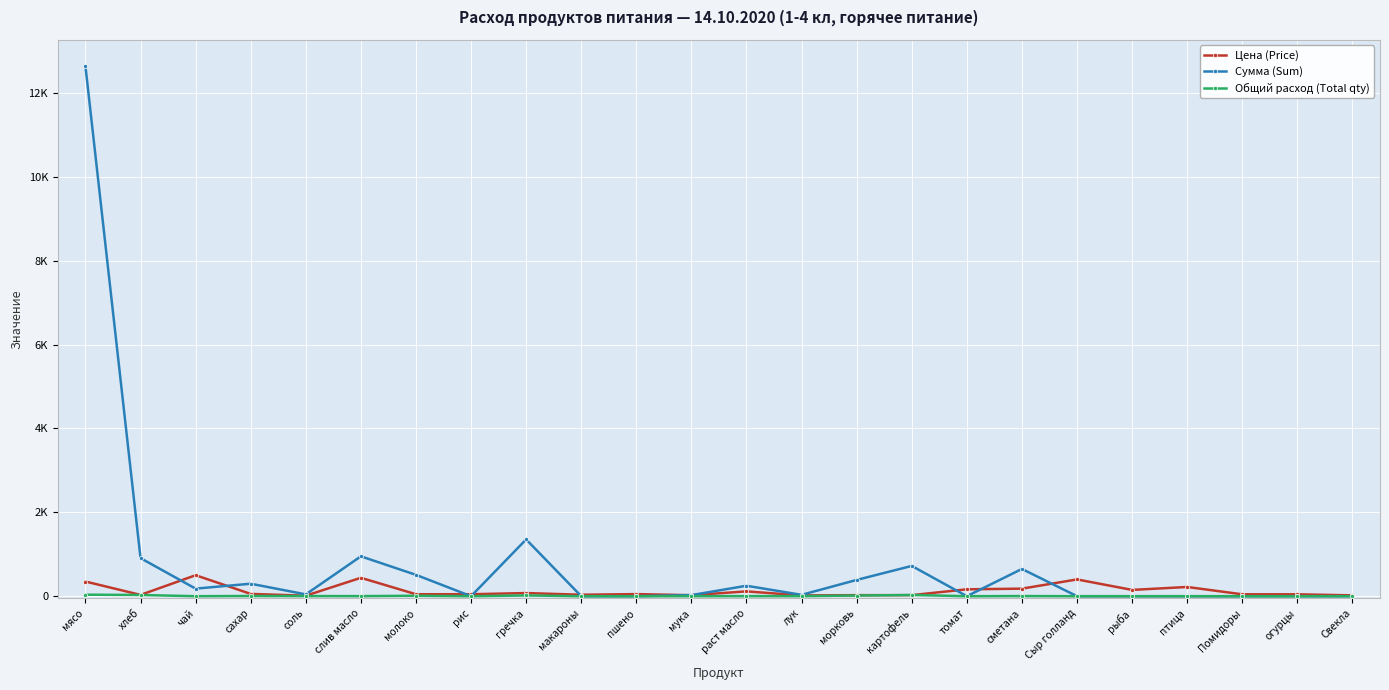

Reading left to right, extract all data points from this chart.

Цена (Price): 350.0	31.4	500.0	55.0	12.0	438.9	47.0	47.0	75.0	35.0	50.0	24.0	115.0	18.0	25.0	25.0	164.3	180.0	400.0	150.0	220.0	45.0	45.0	20.0
Сумма (Sum): 12635.0	907.7	180.5	297.8	43.3	950.6	509.0	0.0	1353.8	0.0	0.0	26.0	249.1	32.5	388.1	722.0	0.0	649.8	0.0	0.0	0.0	0.0	0.0	0.0
Общий расход (Total qty): 36.1	28.9	0.4	5.4	3.6	2.2	10.8	0.0	18.1	0.0	0.0	1.1	2.2	1.8	15.5	28.9	0.0	3.6	0.0	0.0	0.0	0.0	0.0	0.0